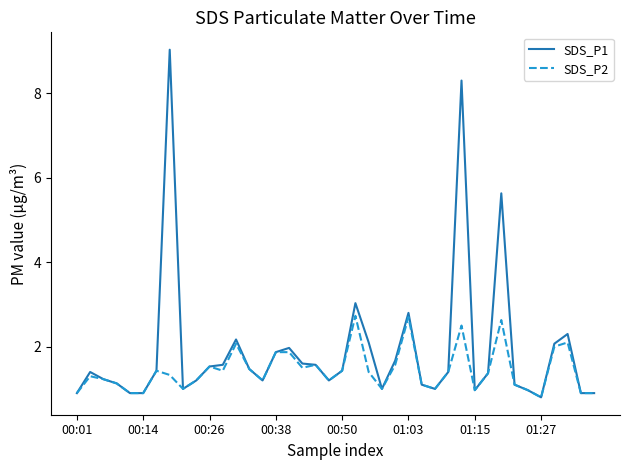

Which series has the largest range (max minus min)?

SDS_P1